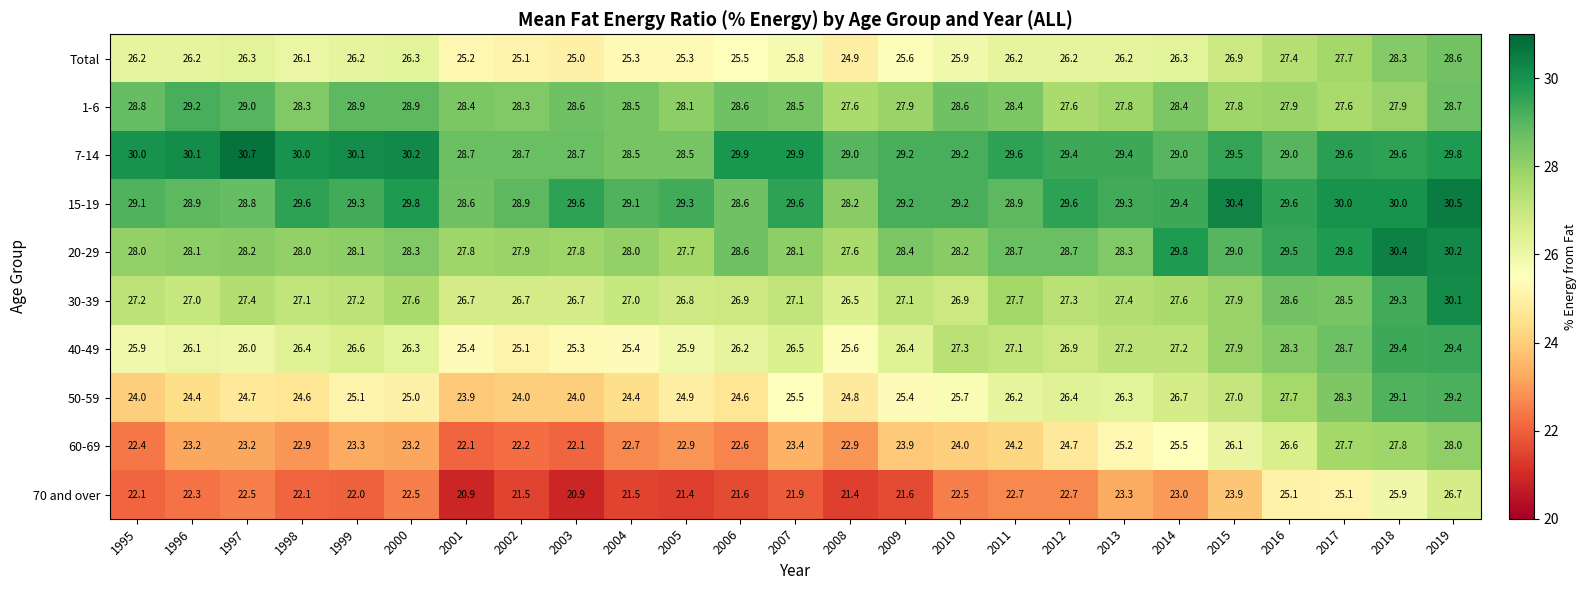

What is the spread (max minus min) of values at 1999?

8.1